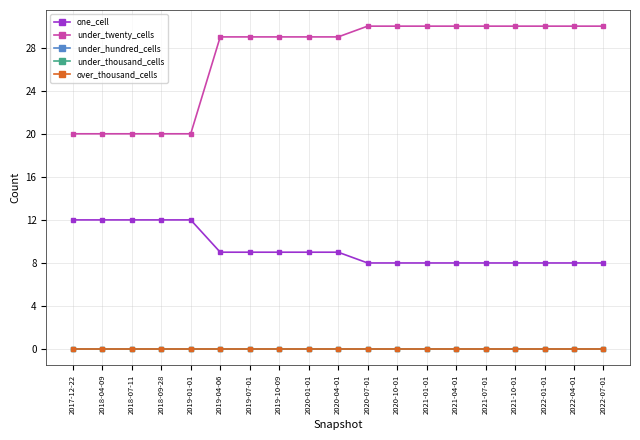

True or false: under_thousand_cells and under_twenty_cells cross at least once.

False